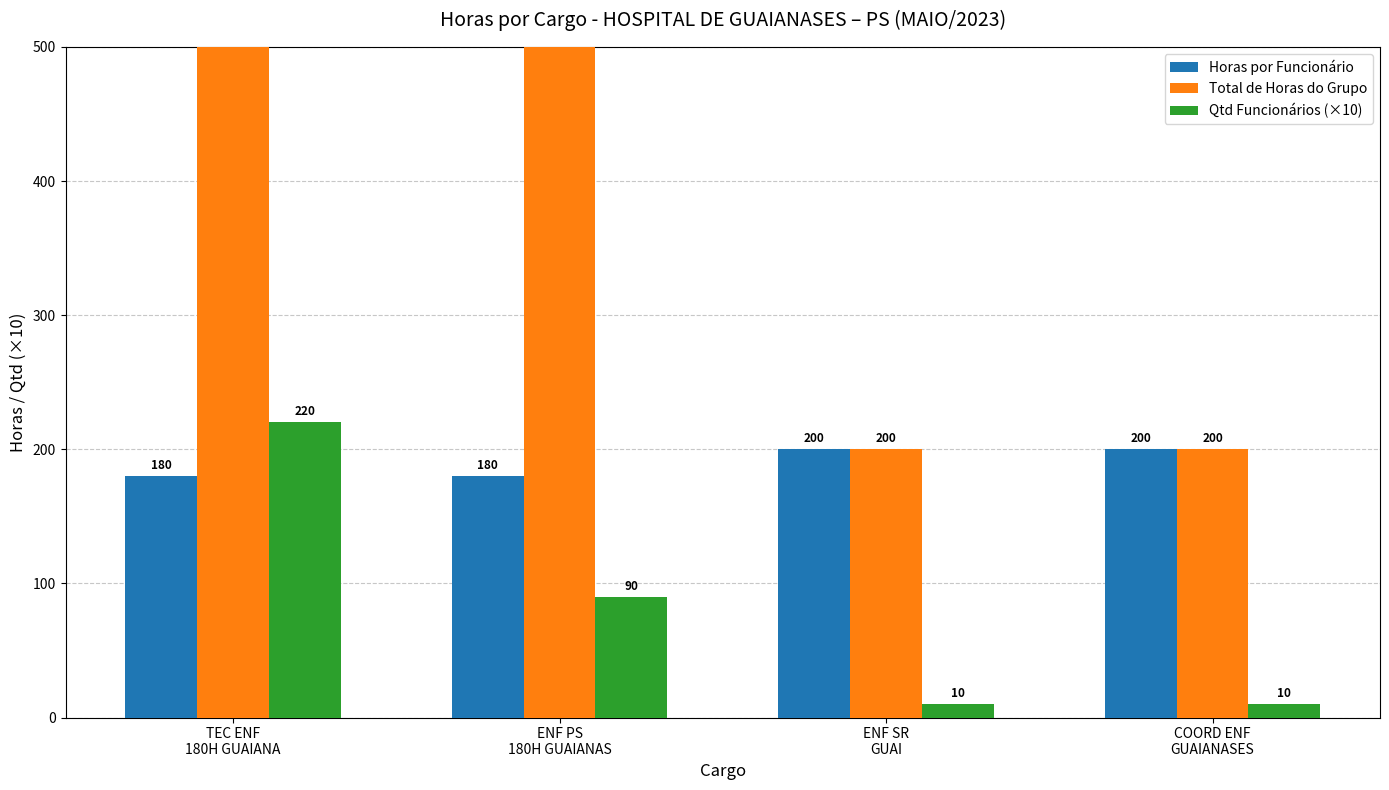

What is the maximum value shown in the chart?

3960